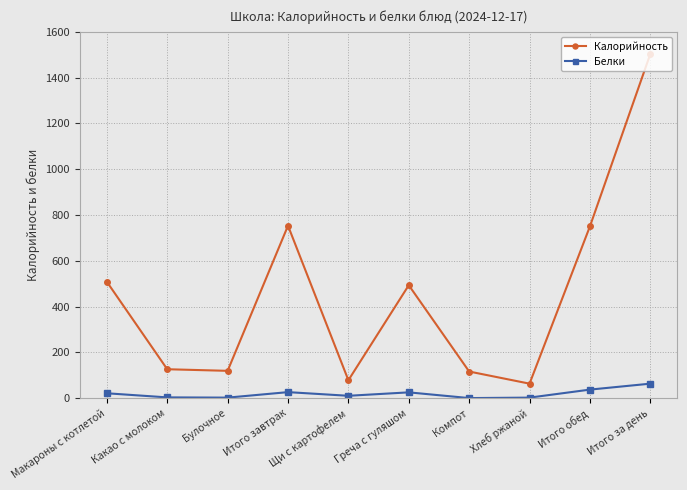

What is the approximate value of Калорийность at Булочное?

119